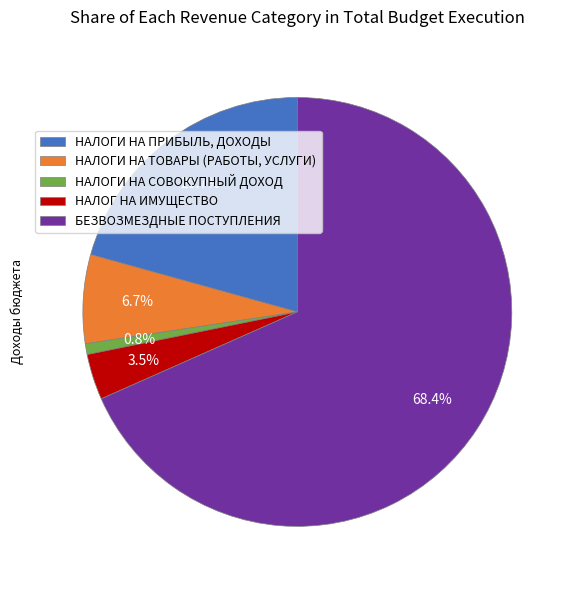

How many segments does this pie chart have?

5